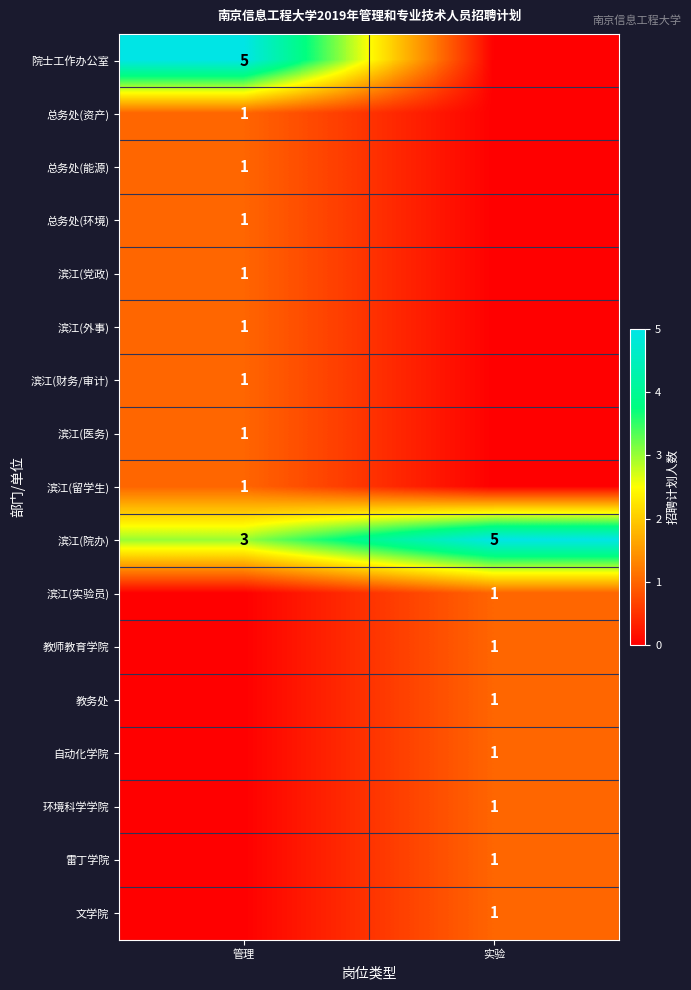

What value does the 滨江(院办) series have at 管理?

3